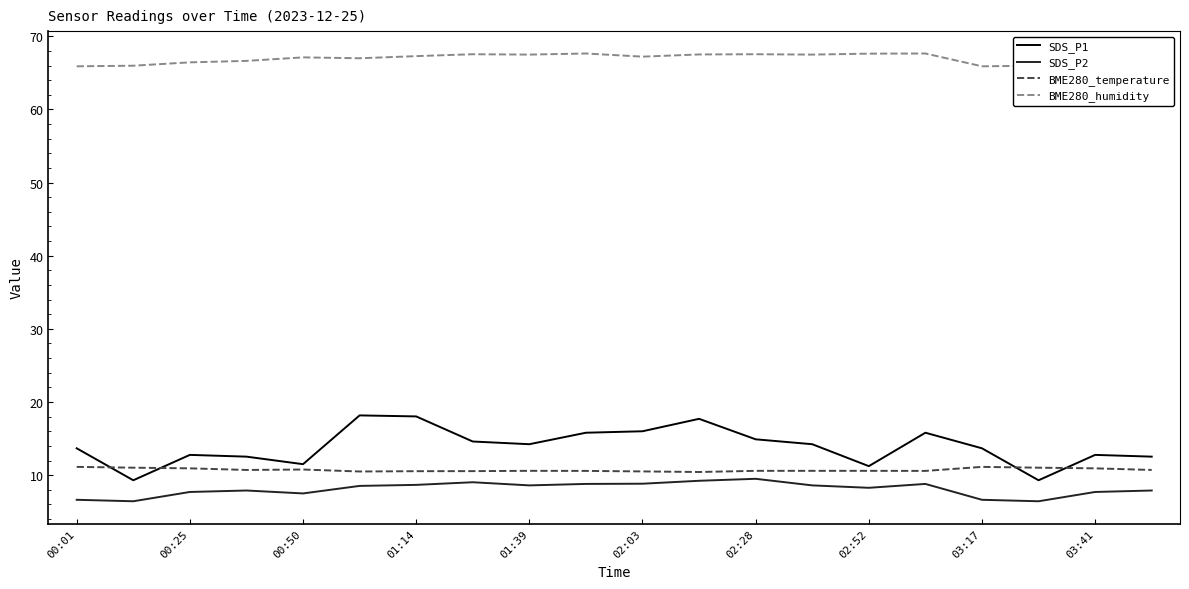

True or false: BME280_temperature and BME280_humidity intersect in this chart.

False